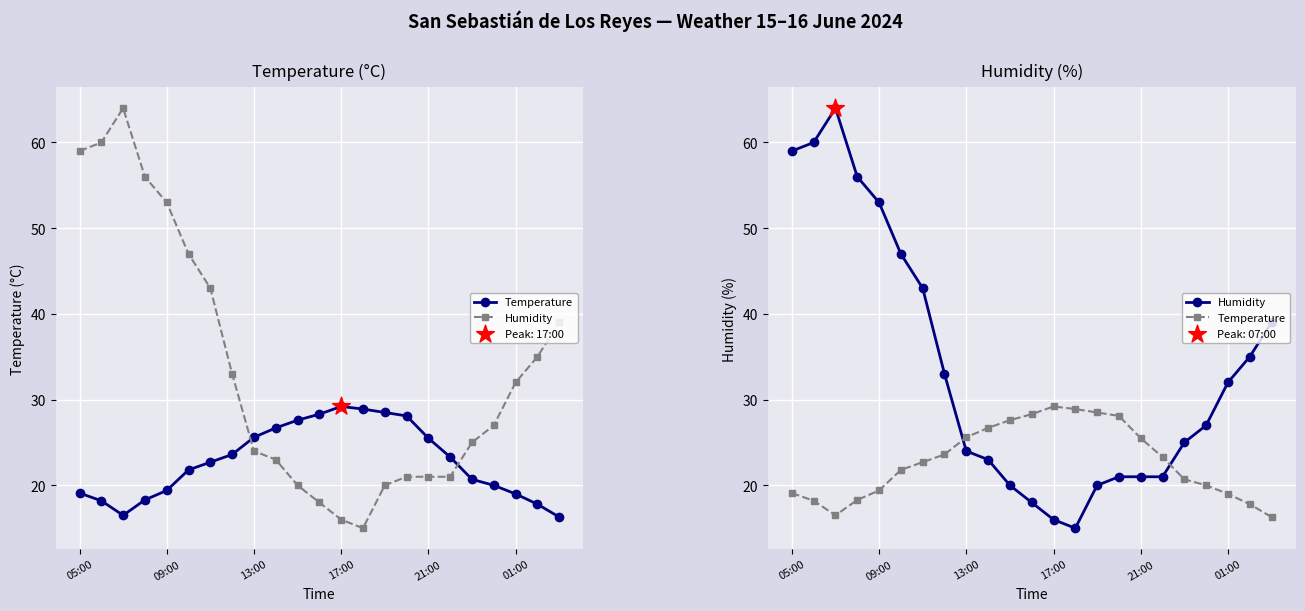

Which series has the widest spread of Y values?

Humidity